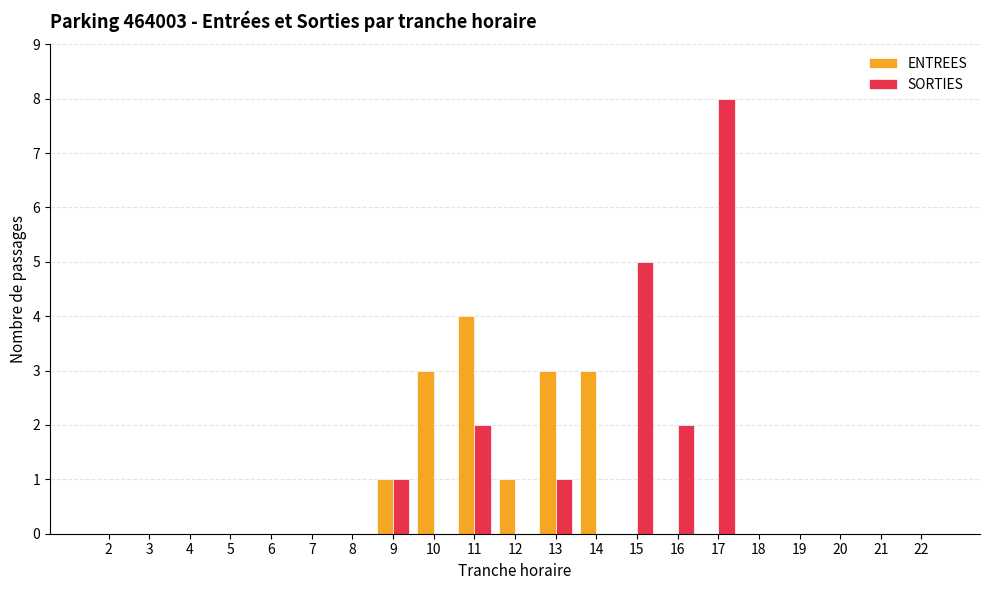

Does the chart contain stacked bars?

No